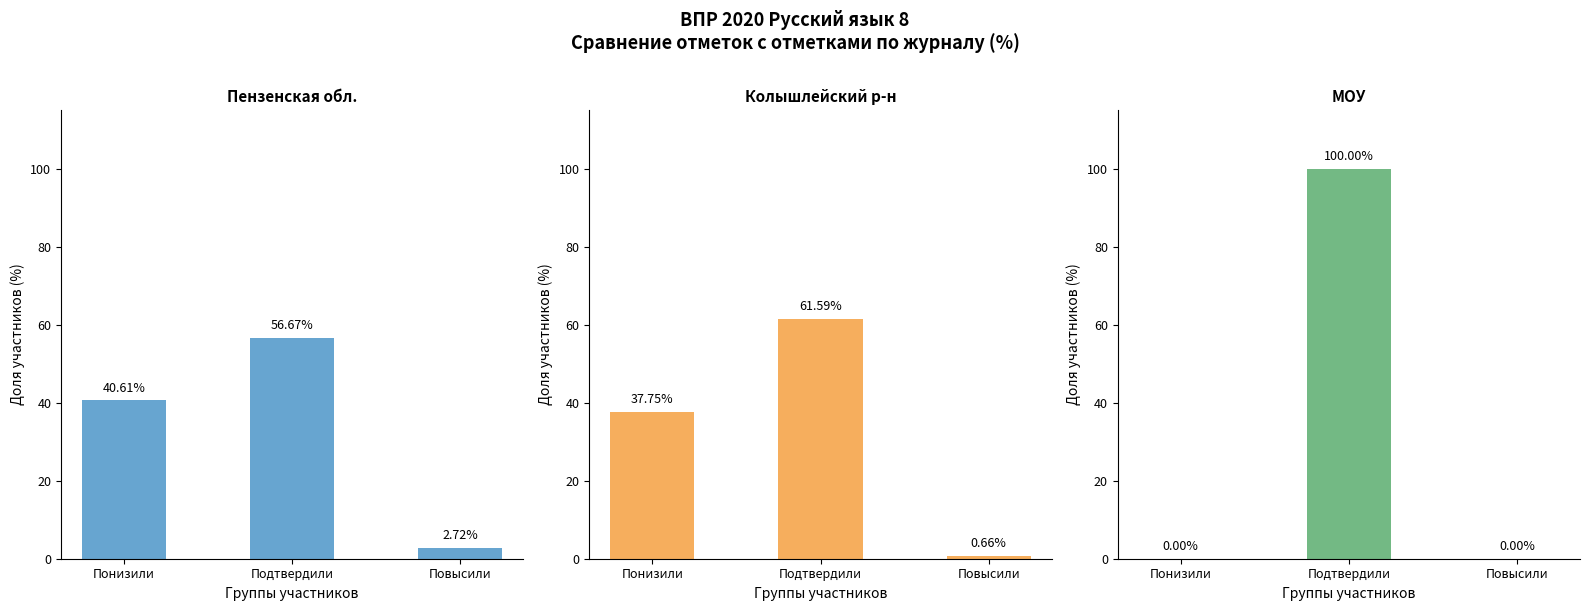

Between Понизили and Подтвердили, which series saw the biggest shift?

МОУ